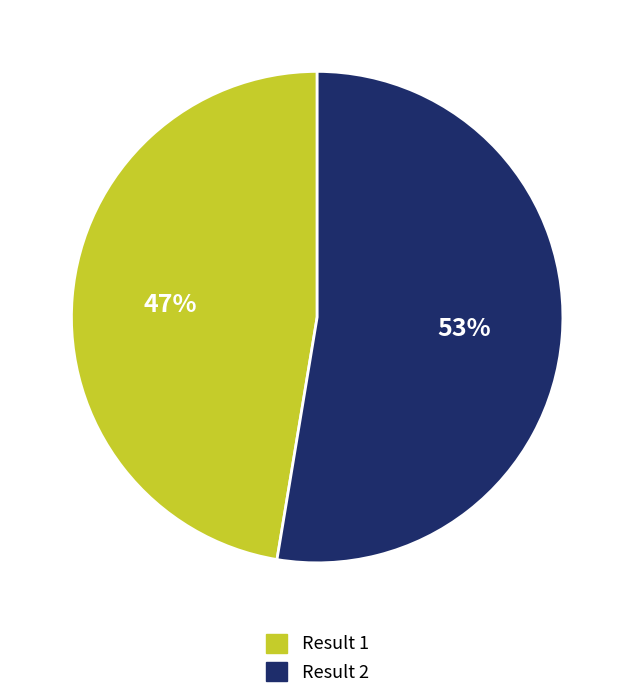

To the nearest percent, what is the average slice percentage?

50%